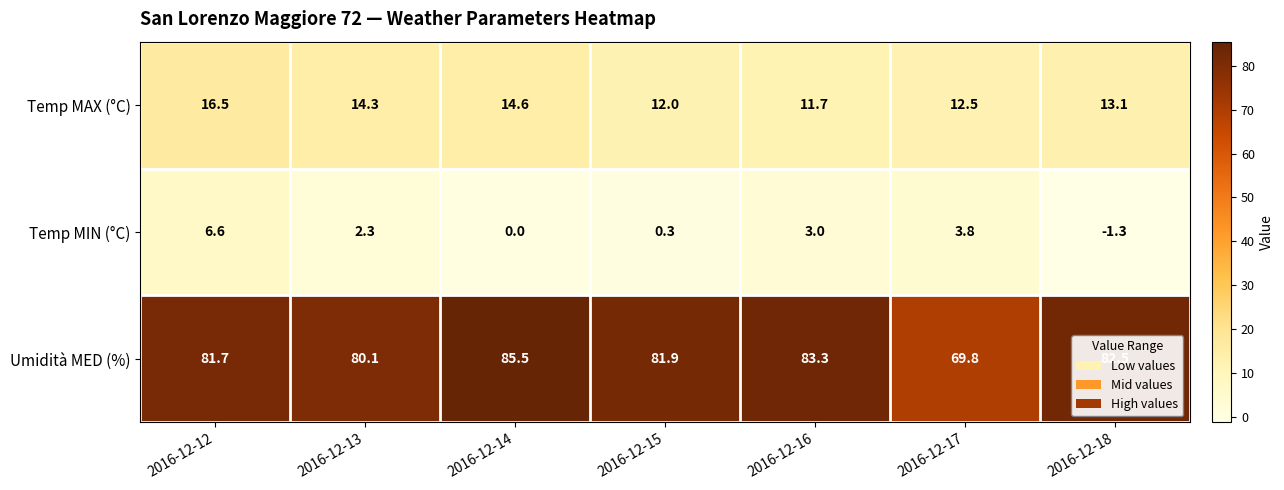

At 2016-12-15, list the series in order from largest to smallest.

Umidità MED (%), Temp MAX (°C), Temp MIN (°C)